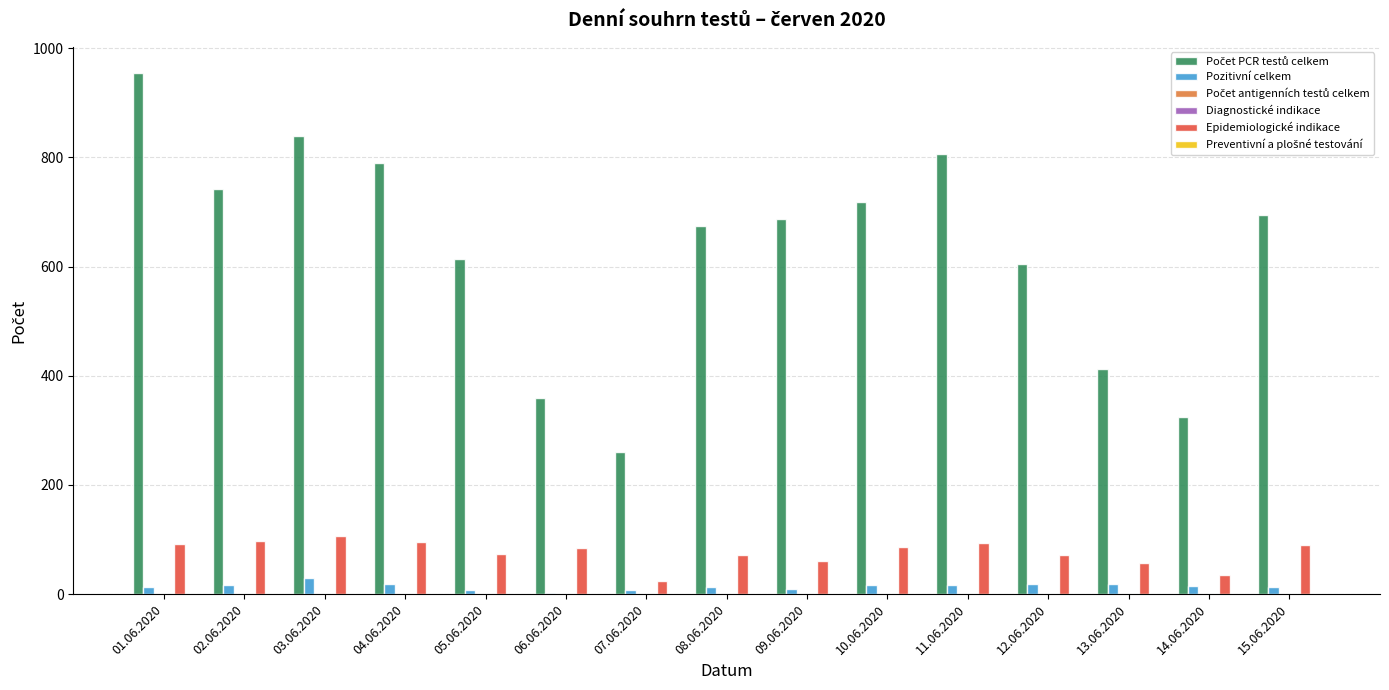

Is it true that Pozitivní celkem equals 7 at 05.06.2020?

True